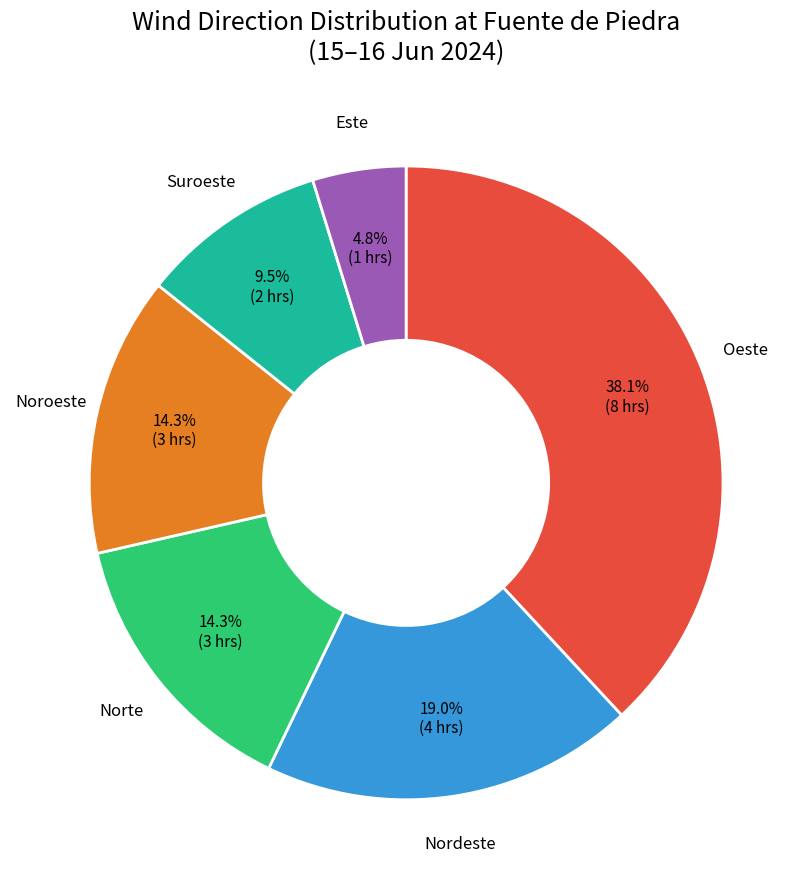

Is there a majority slice in this chart?

No